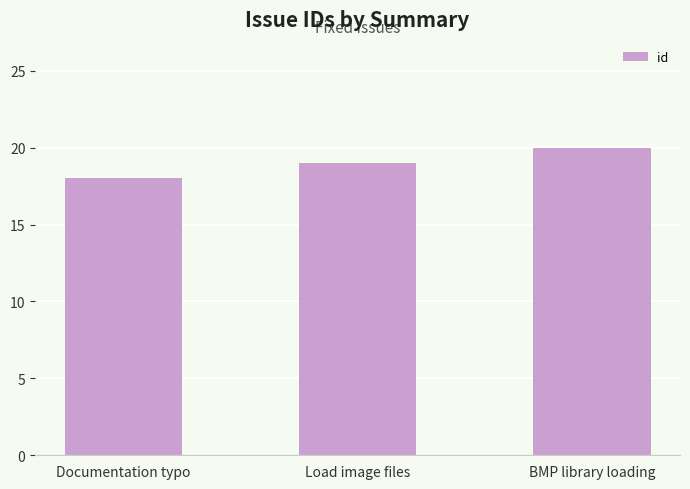

Reading right to left, extract all data points from this chart.

BMP library loading=20	Load image files=19	Documentation typo=18